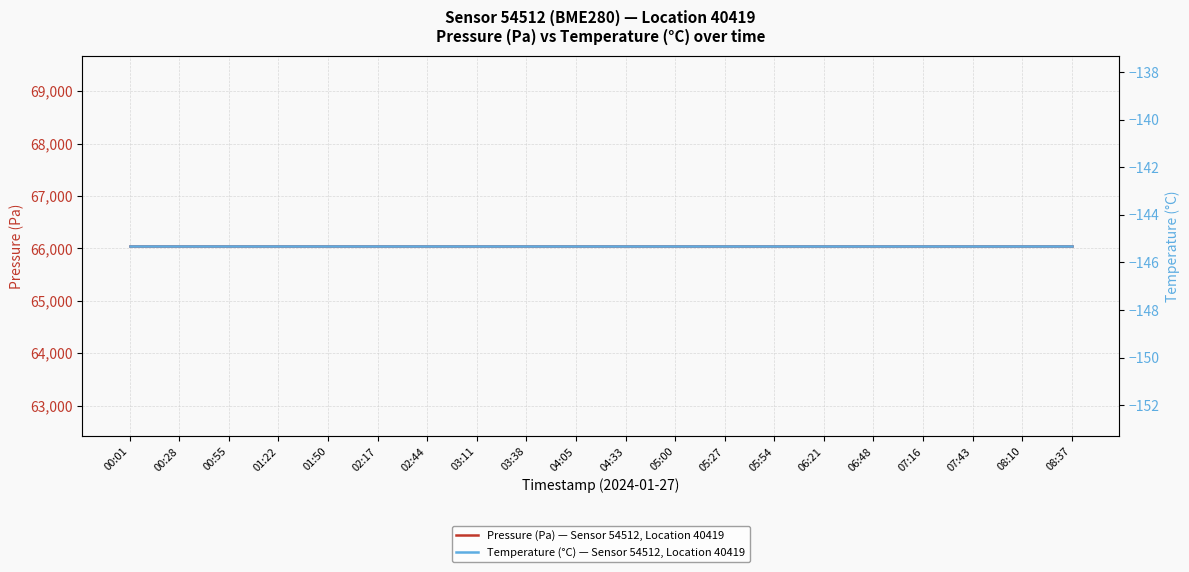

True or false: Temperature (°C) — Sensor 54512, Location 40419 and Pressure (Pa) — Sensor 54512, Location 40419 intersect in this chart.

False